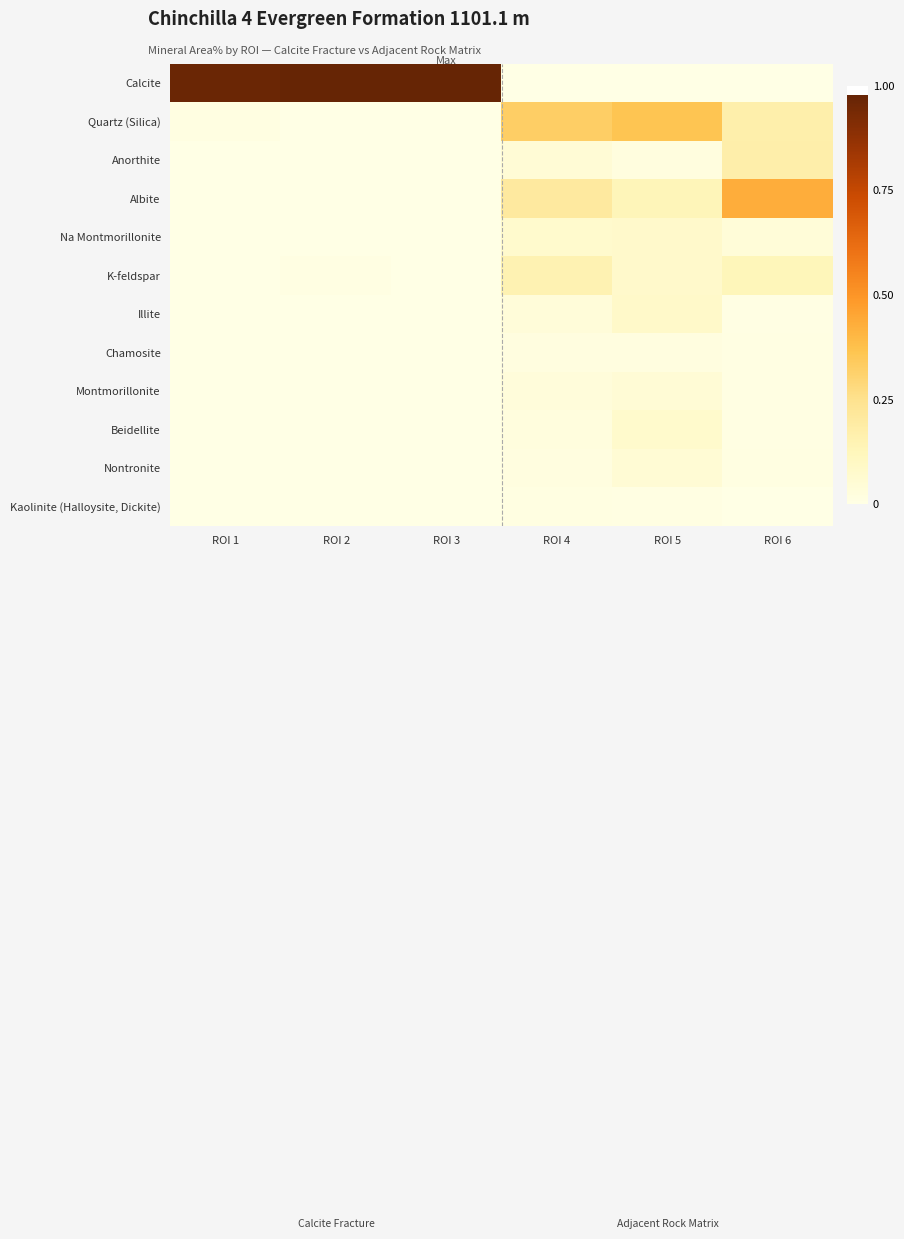

What is the difference between the highest and lowest values at ROI 3?

1.0